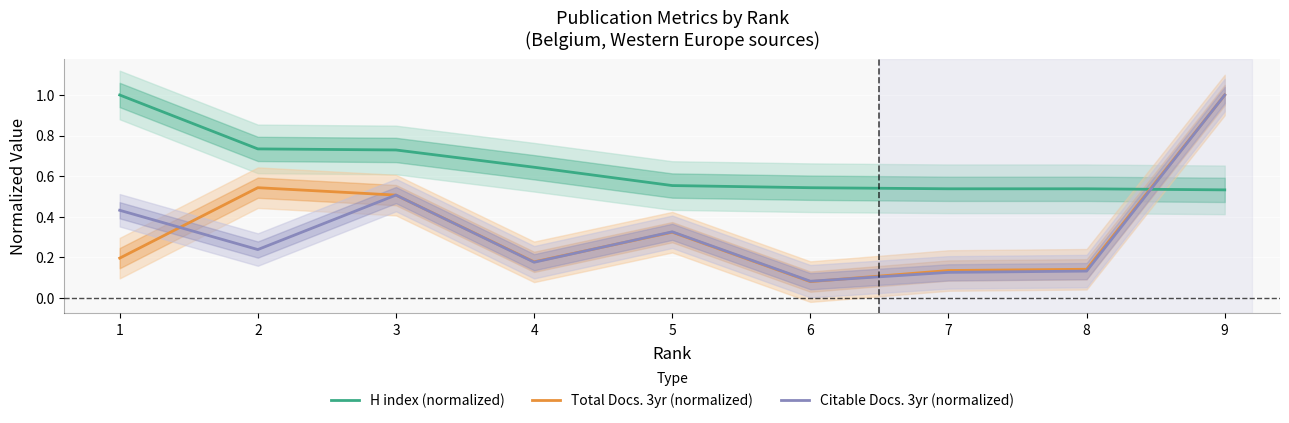

After their last crossing, which series has the higher values: H index (normalized) or Citable Docs. 3yr (normalized)?

Citable Docs. 3yr (normalized)